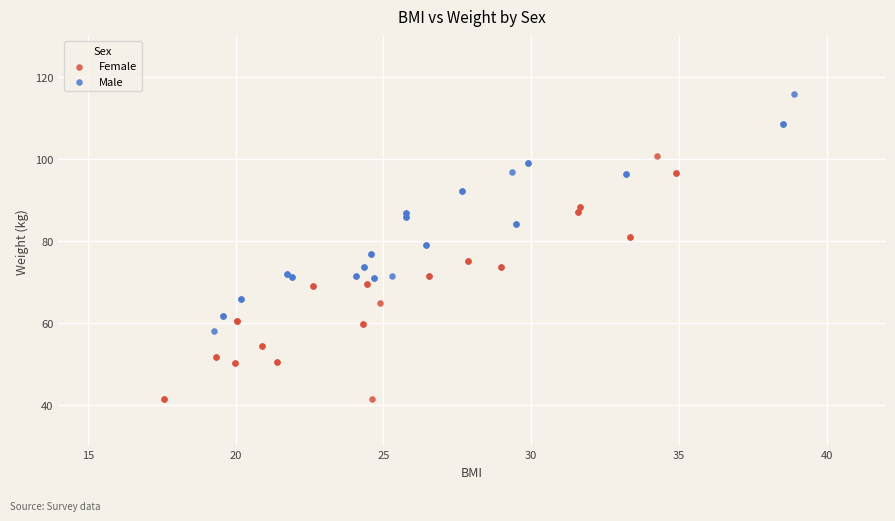

Which series contains the lowest Y value?

Female